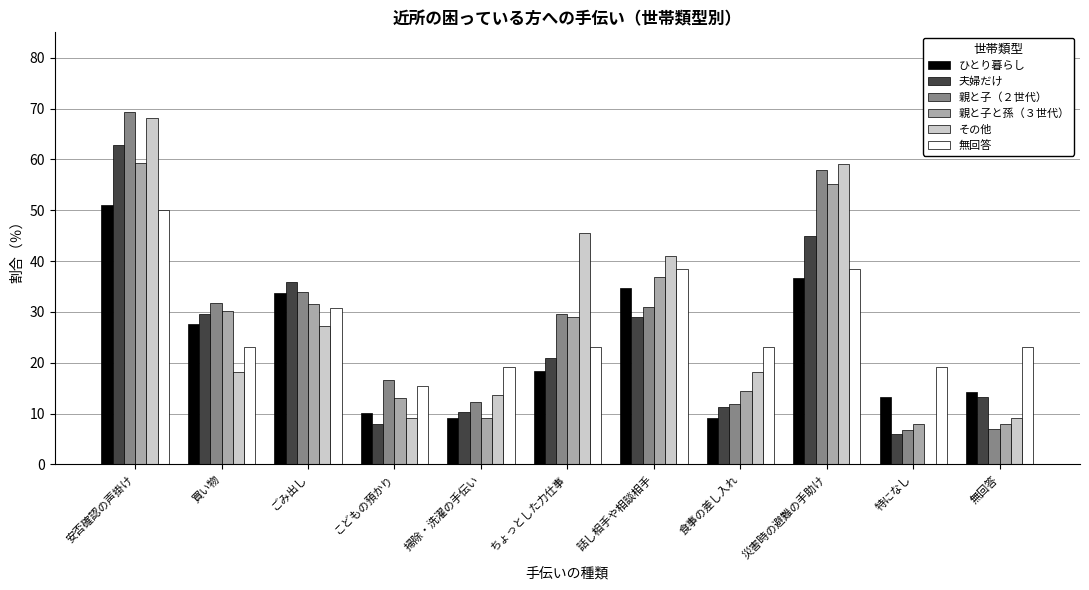

What is the average value of the ひとり暮らし series?

23.5